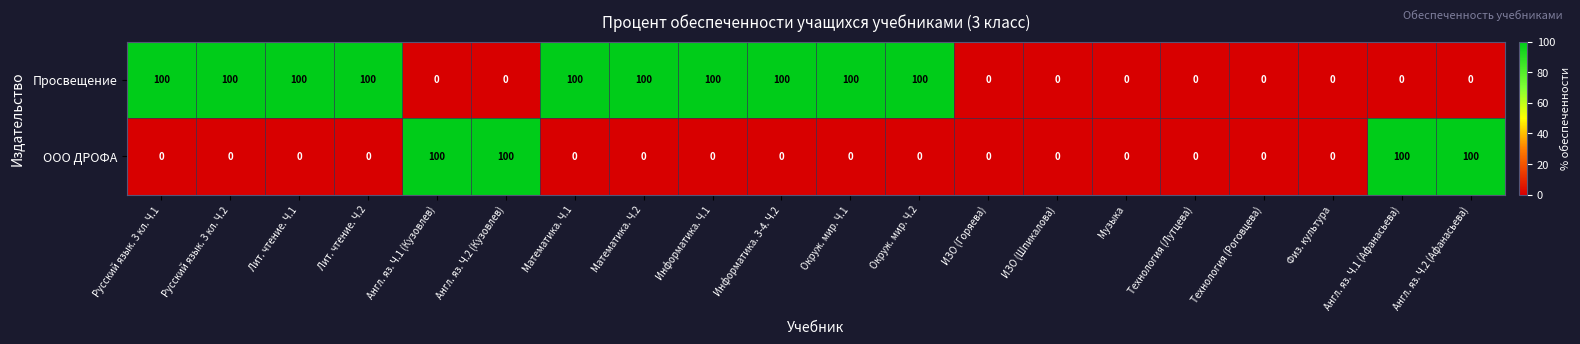

What is the approximate value of ООО ДРОФА at Англ. яз. Ч.1 (Кузовлев), to the nearest 10?

100